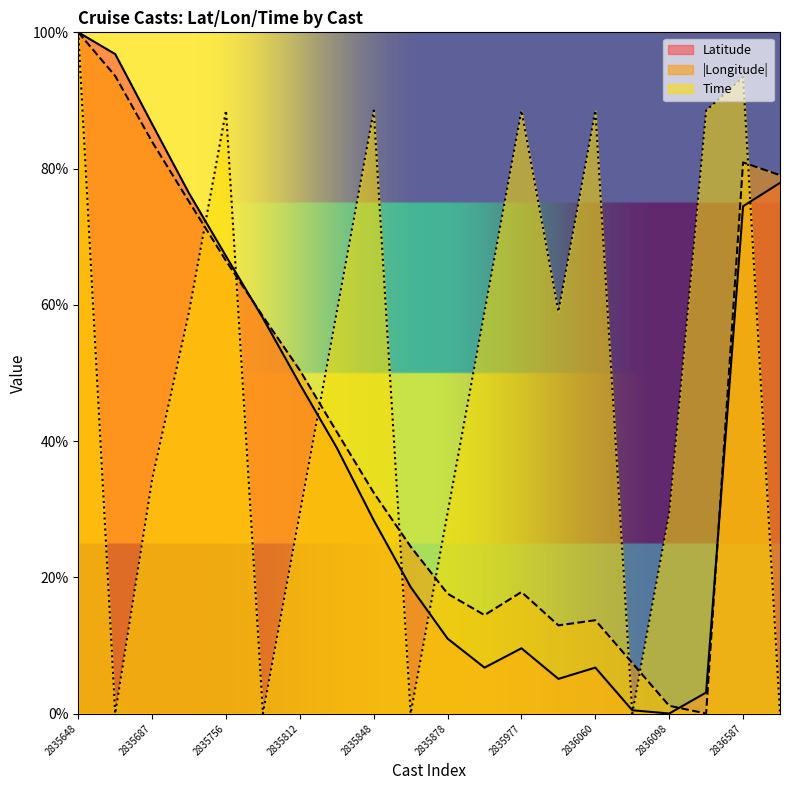

What is the difference between the maximum and minimum values in the Longitude series?

100.0